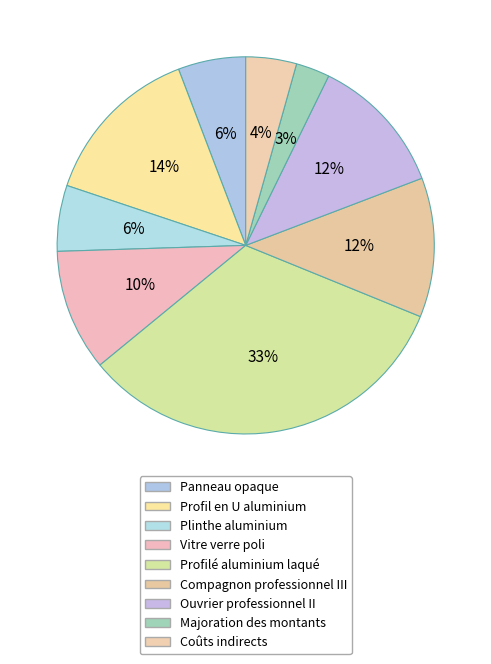

Is there a majority slice in this chart?

No